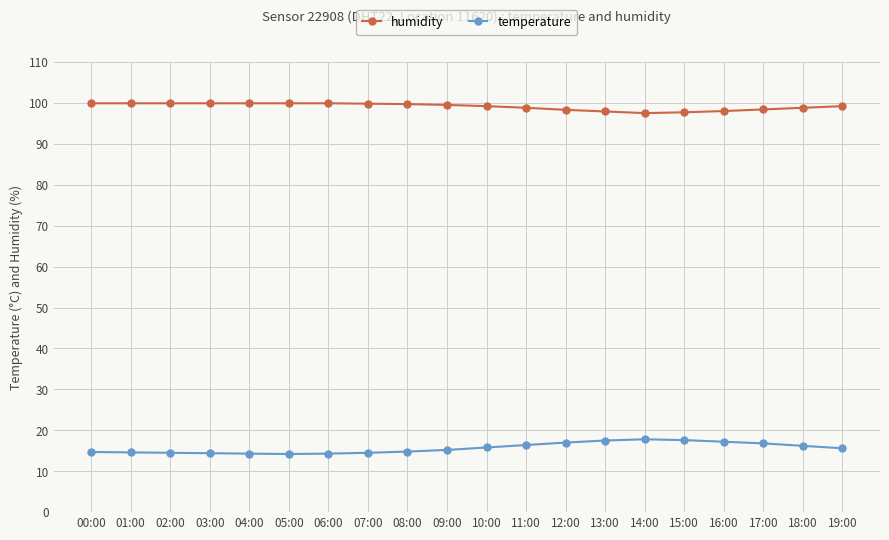

True or false: temperature has a value of 14.2 at 05:00.

True